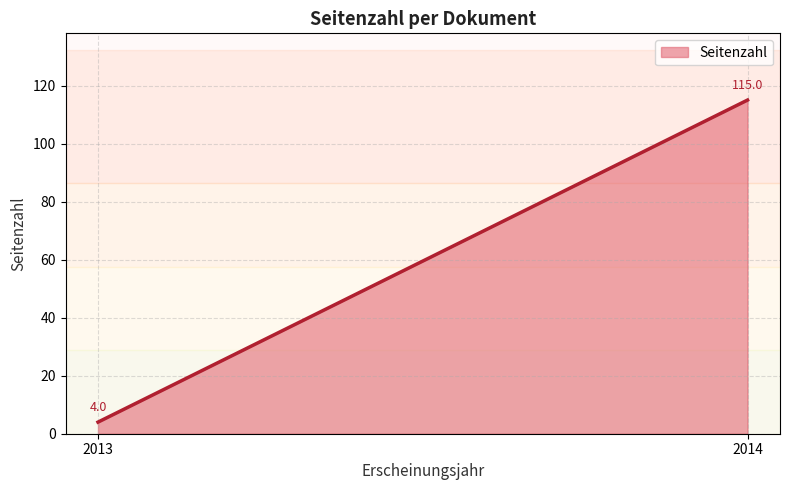

How many lines are shown in the chart?

1